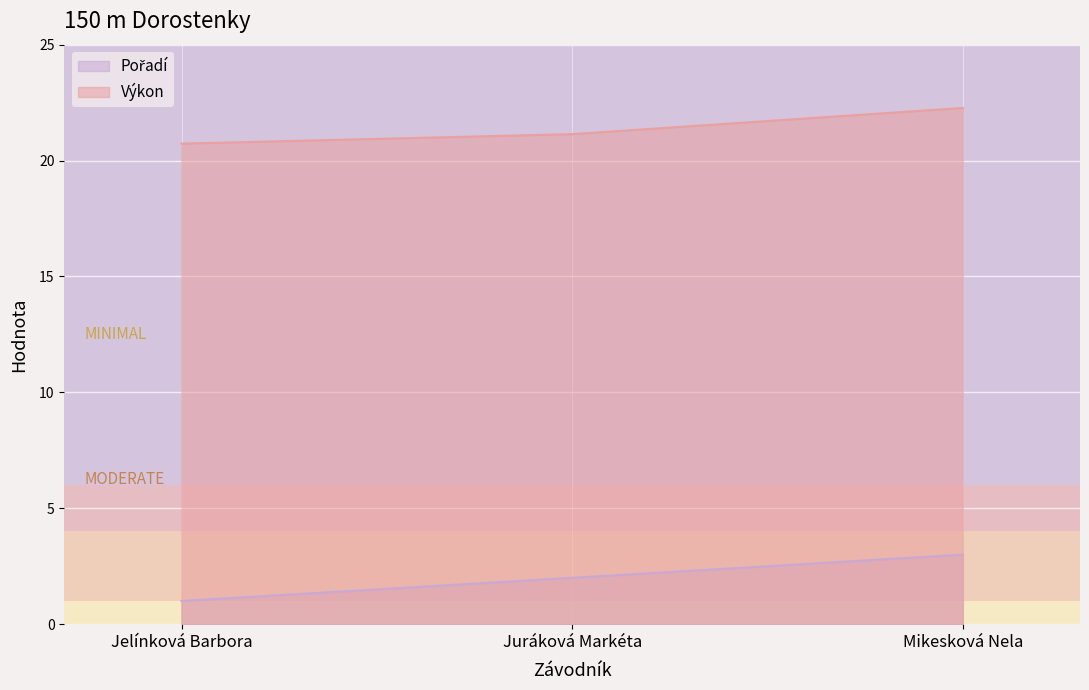

What is the greatest value displayed?

22.3